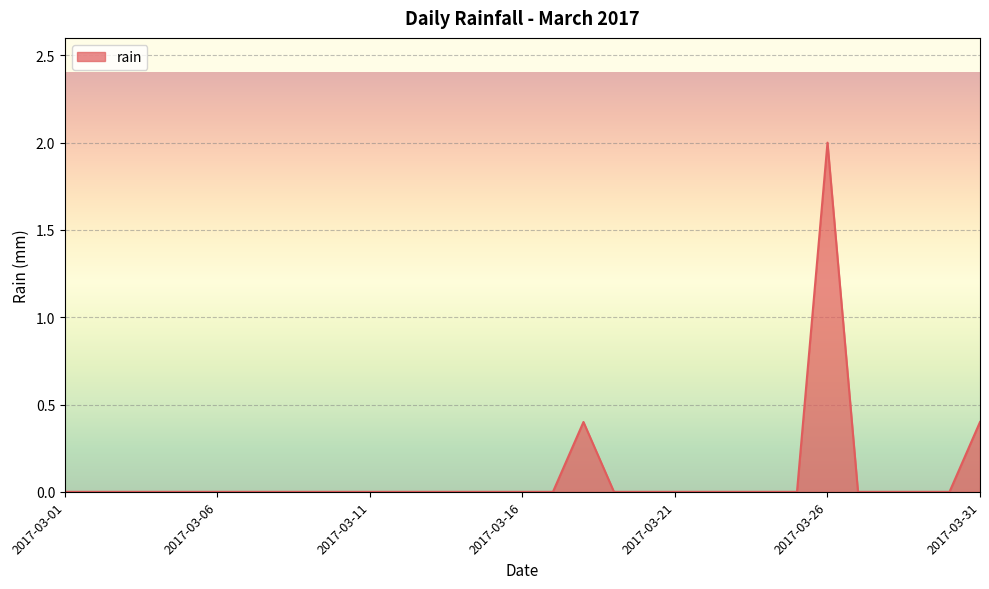

What is the difference between the maximum and minimum values?

2.0